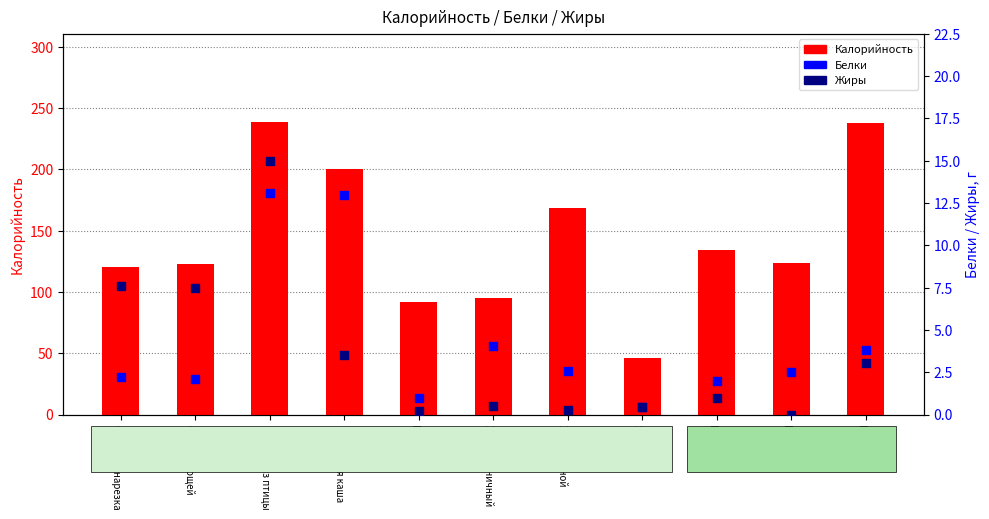

Which series has the widest spread of Y values?

Калорийность